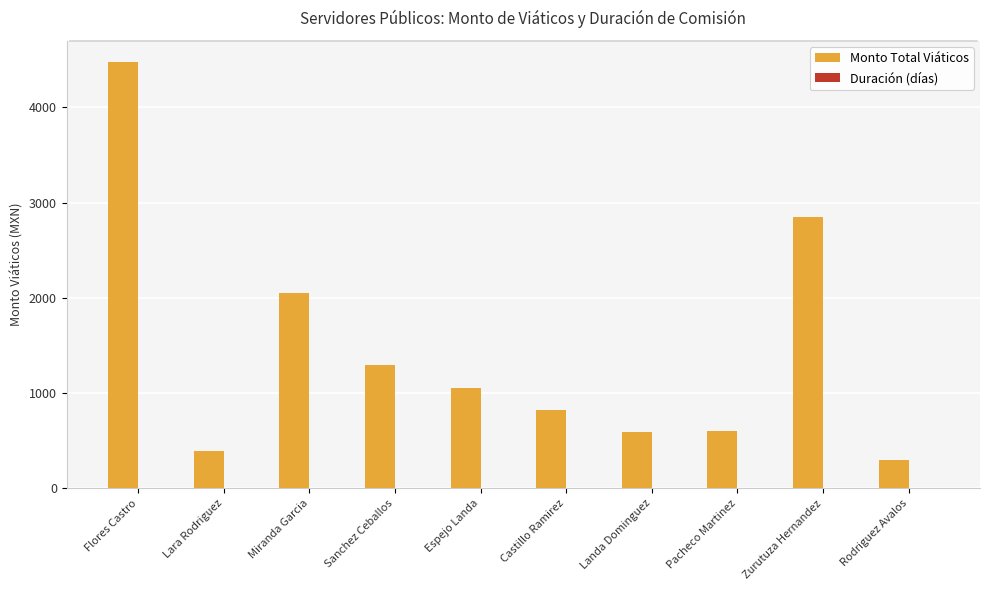

At which label is Monto Total Viáticos closest to 2386?

Miranda Garcia